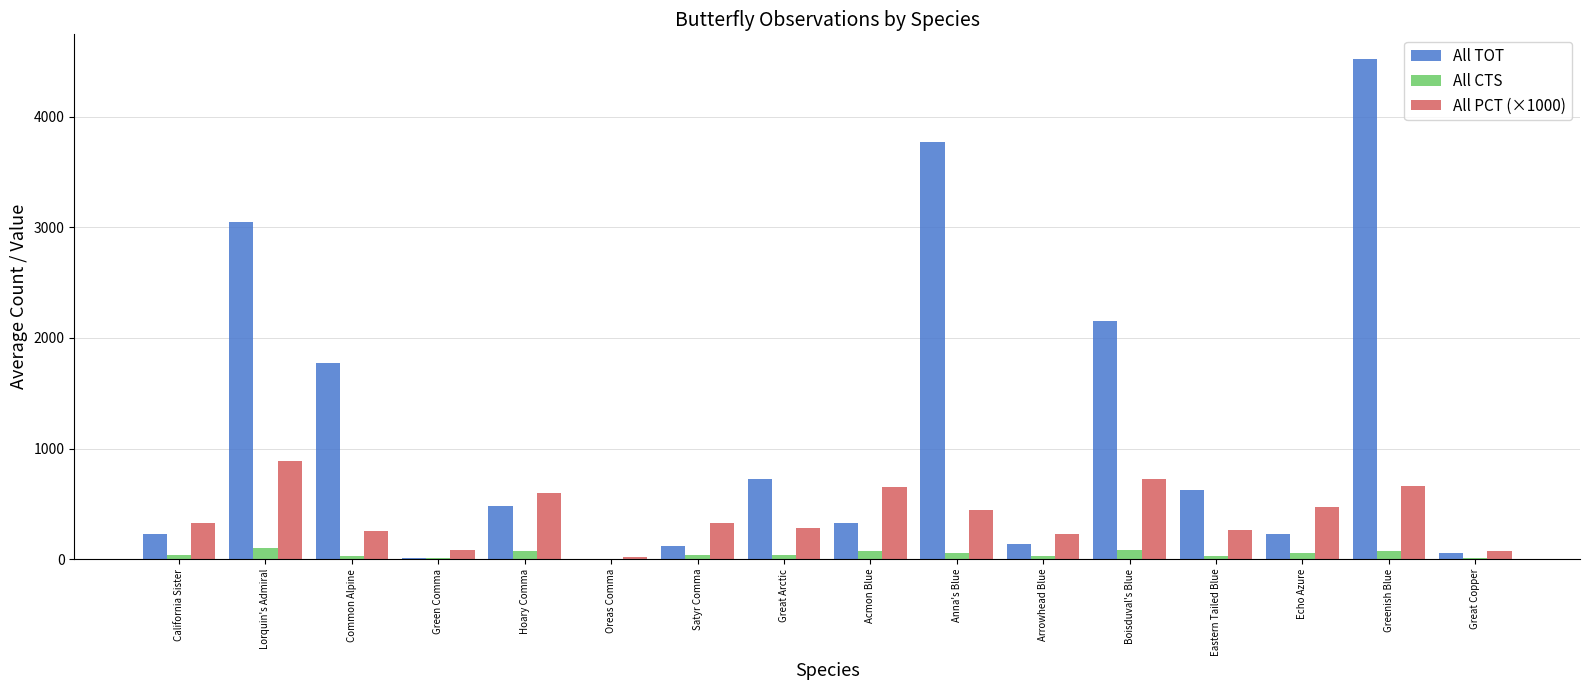

The value of All PCT (×1000) at California Sister is 327.6. True or false?

True